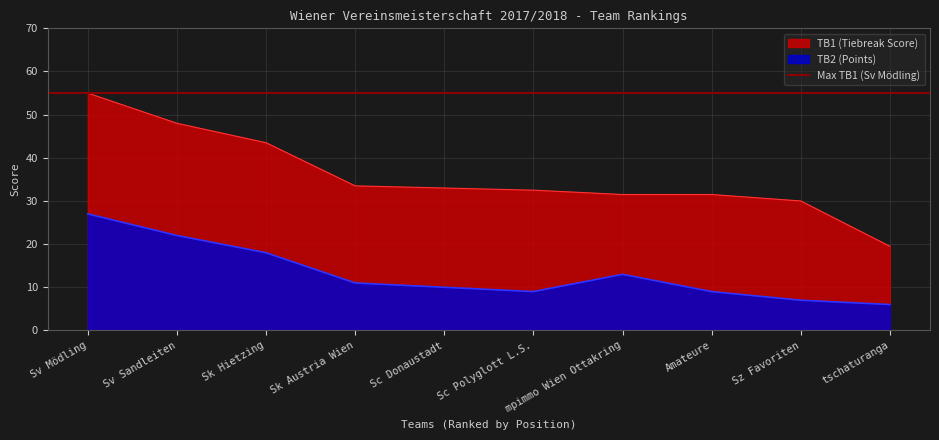

True or false: TB2 (Points) has a value of 10.0 at Sc Donaustadt.

True